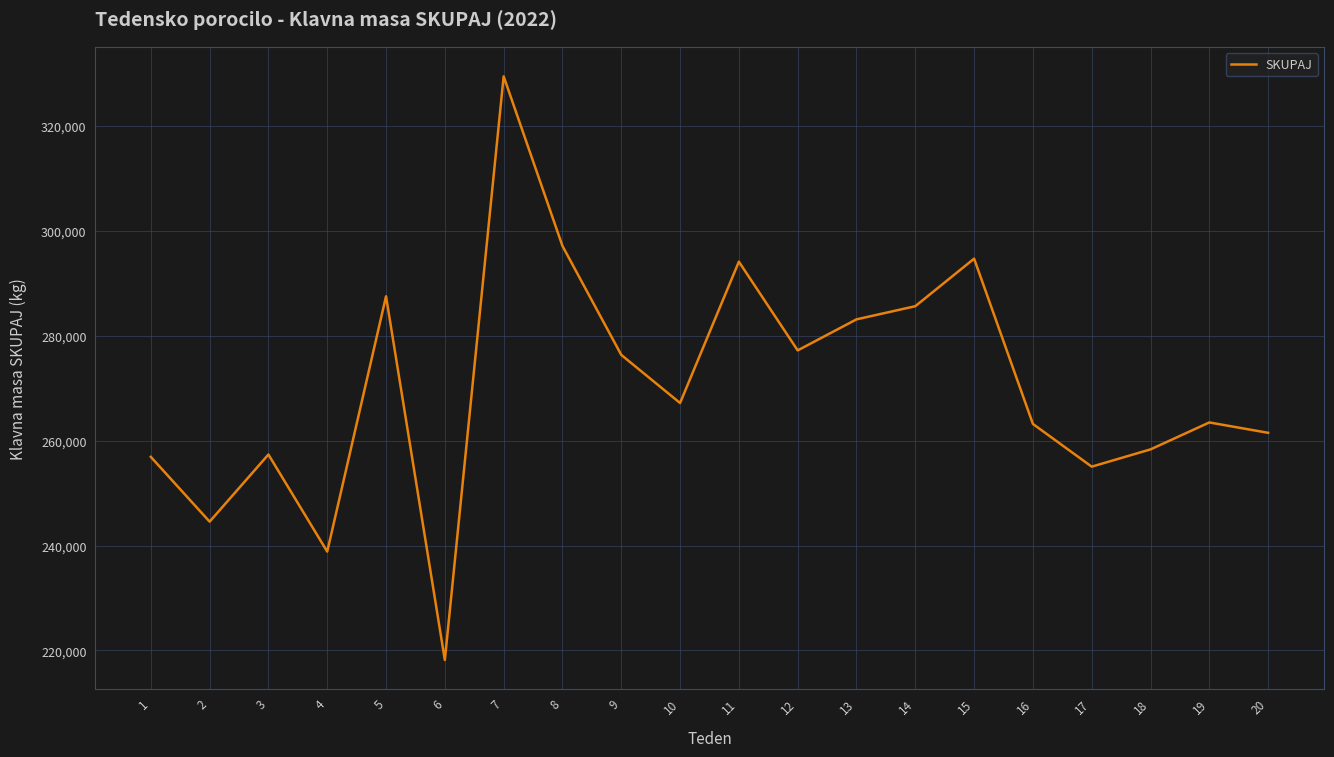

What is the difference between the second highest and second lowest values?

58281